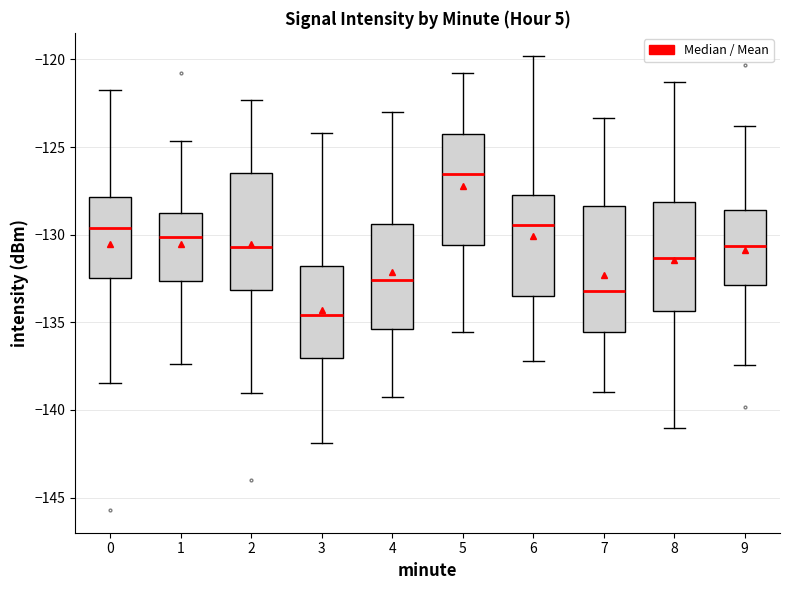

Comparing the boxes themselves (not the whiskers), which one is the tallest?

7